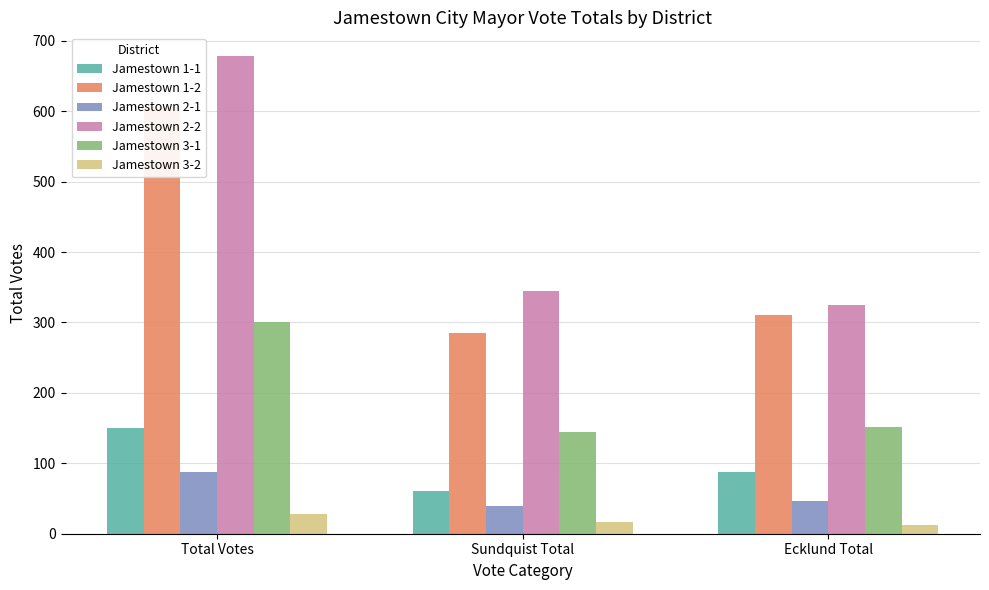

What is the approximate value of Jamestown 2-2 at Ecklund Total, to the nearest 10?

320